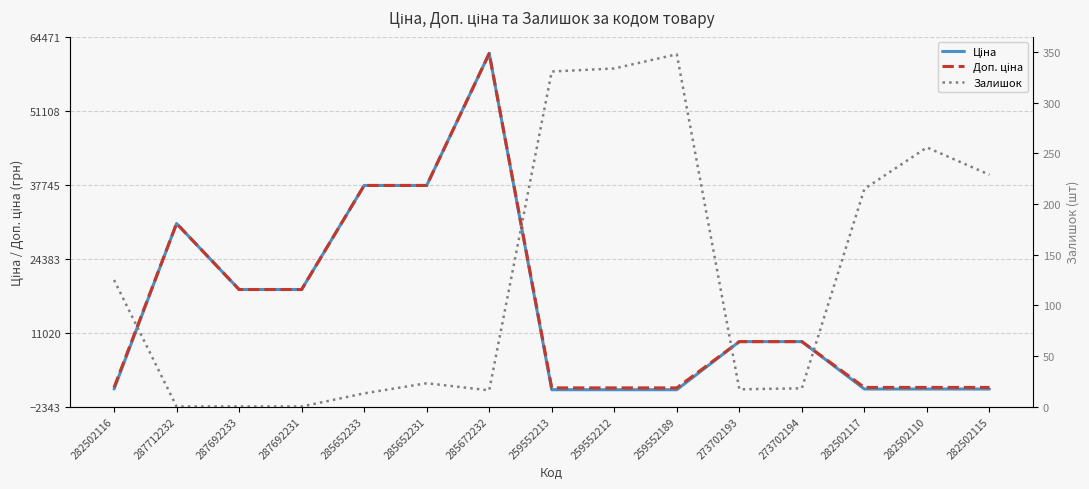

Rank the series at 282502115 from highest to lowest value.

Доп. ціна, Ціна, Залишок